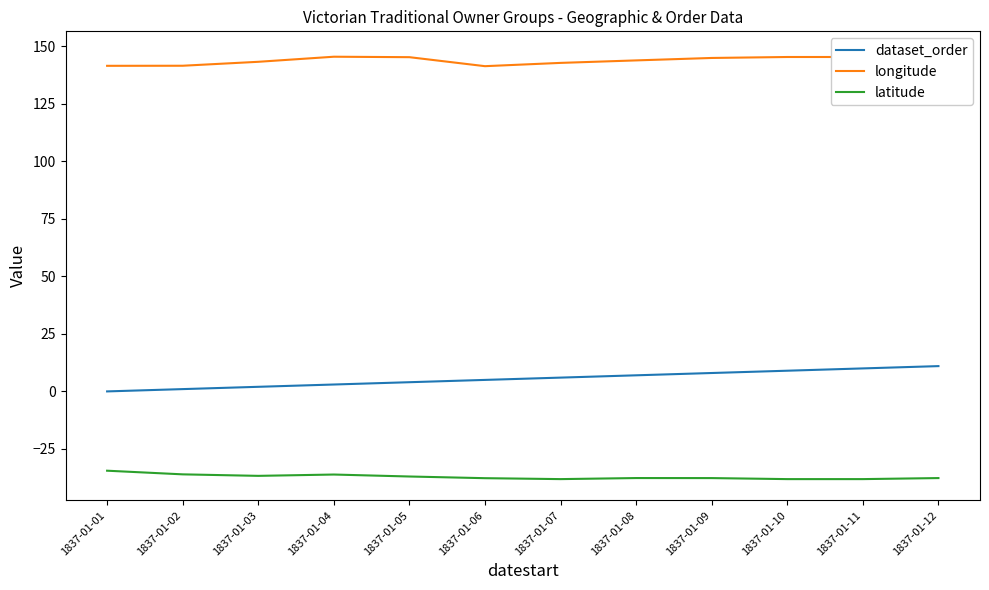

Reading left to right, extract all data points from this chart.

dataset_order: 1837-01-01=0.0	1837-01-02=1.0	1837-01-03=2.0	1837-01-04=3.0	1837-01-05=4.0	1837-01-06=5.0	1837-01-07=6.0	1837-01-08=7.0	1837-01-09=8.0	1837-01-10=9.0	1837-01-11=10.0	1837-01-12=11.0
longitude: 1837-01-01=141.6	1837-01-02=141.6	1837-01-03=143.3	1837-01-04=145.5	1837-01-05=145.3	1837-01-06=141.4	1837-01-07=142.9	1837-01-08=143.9	1837-01-09=145.0	1837-01-10=145.4	1837-01-11=145.4	1837-01-12=147.3
latitude: 1837-01-01=-34.5	1837-01-02=-36.1	1837-01-03=-36.7	1837-01-04=-36.2	1837-01-05=-37.0	1837-01-06=-37.7	1837-01-07=-38.1	1837-01-08=-37.7	1837-01-09=-37.7	1837-01-10=-38.1	1837-01-11=-38.1	1837-01-12=-37.7